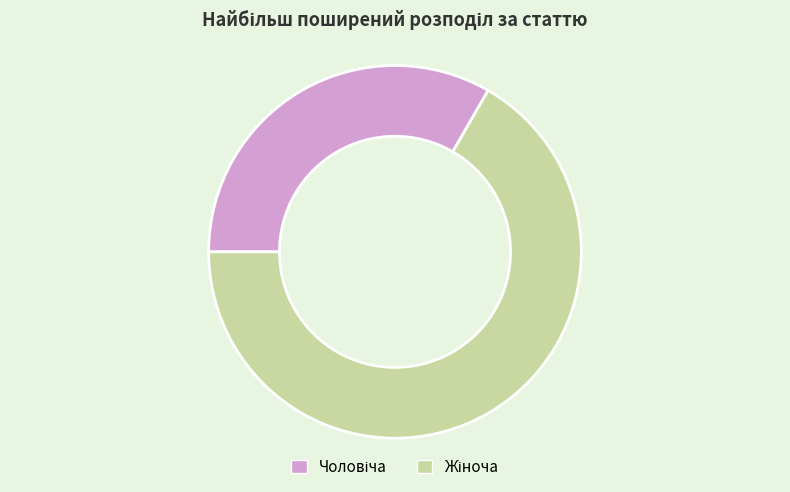

Is there any slice that represents more than half of the pie?

Yes